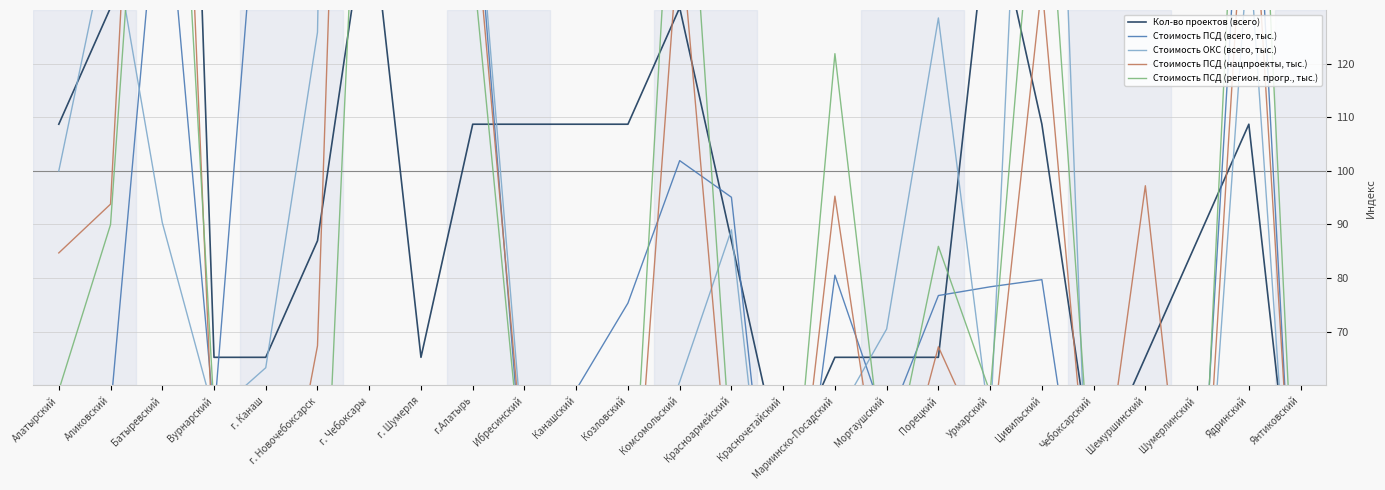

How many series are shown in this chart?

5